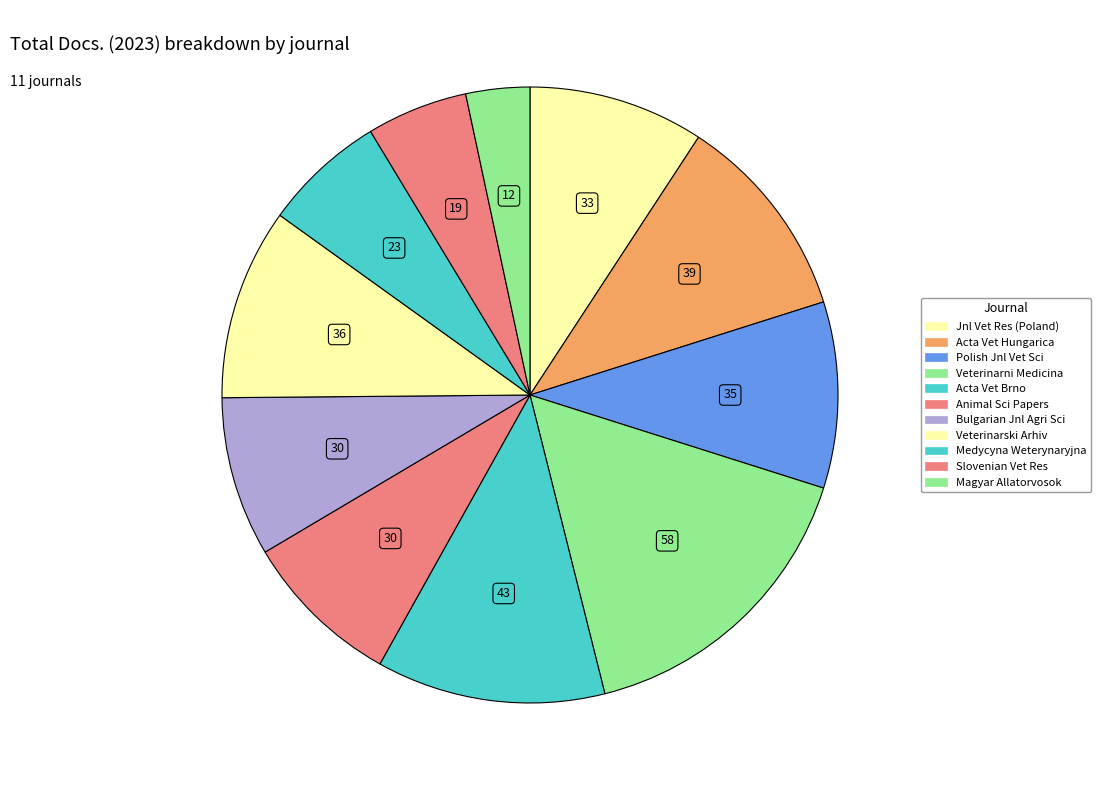

Which category has the biggest portion of the pie?

Veterinarni Medicina